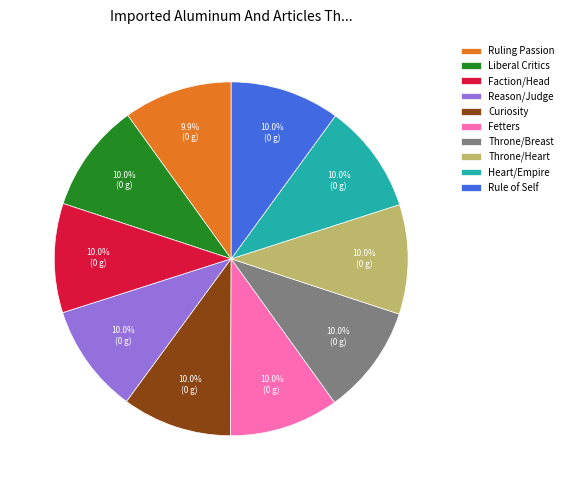

To the nearest percent, what is the average slice percentage?

10%